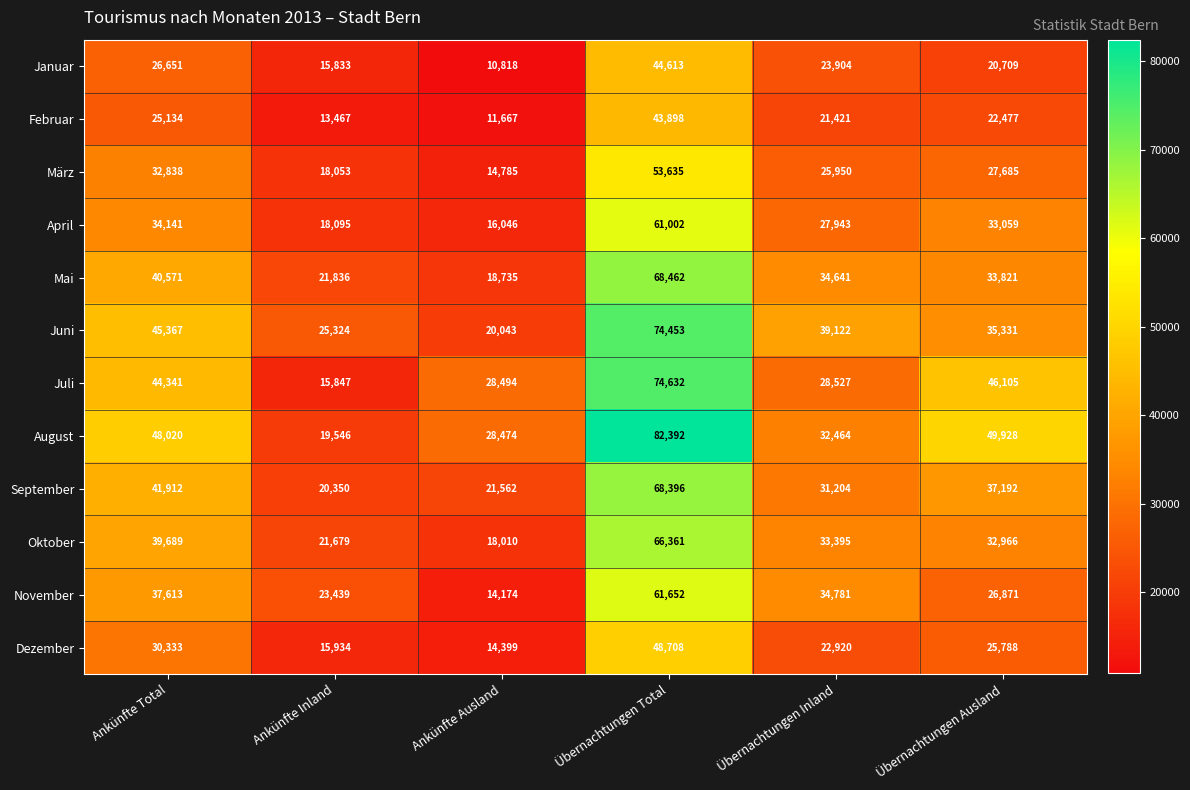

At which category is the sum across all series the highest?

Übernachtungen Total